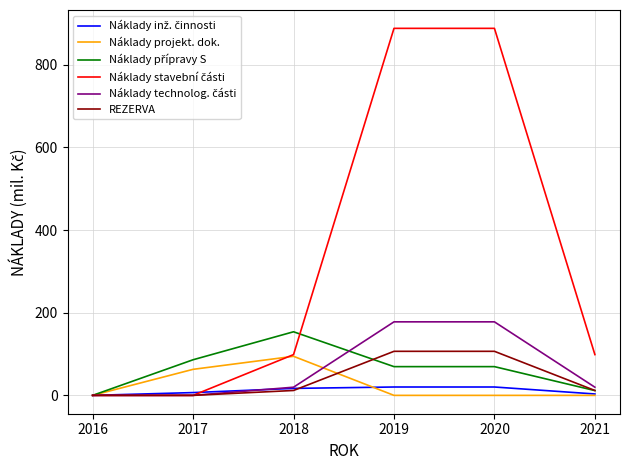

Is this an area chart (filled region under the line)?

No